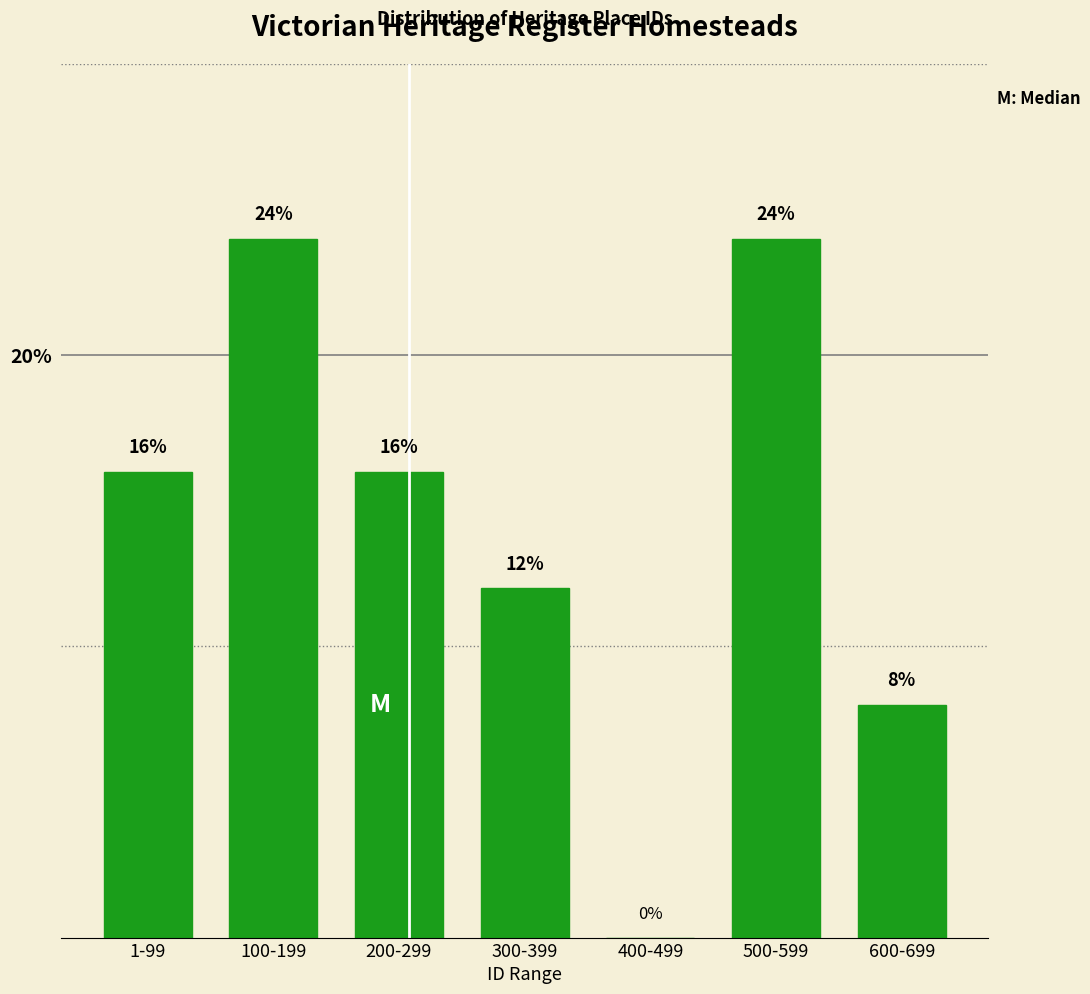

Reading right to left, extract all data points from this chart.

600-699=8	500-599=24	400-499=0	300-399=12	200-299=16	100-199=24	1-99=16